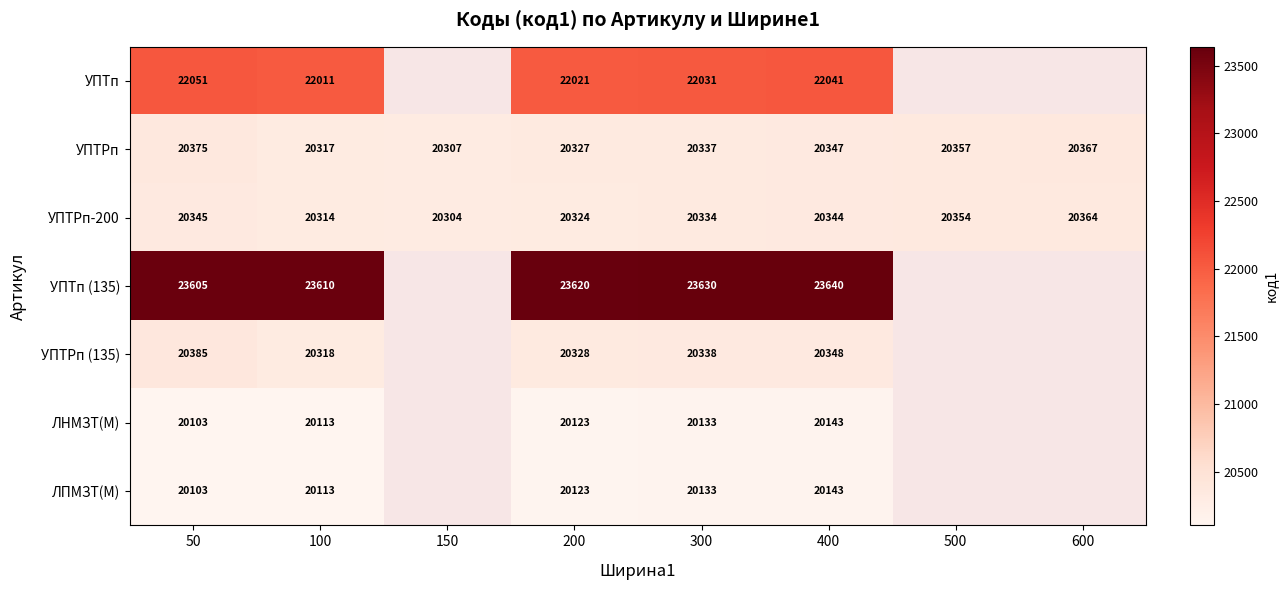

Is it true that УПТп equals 32925 at 300?

False